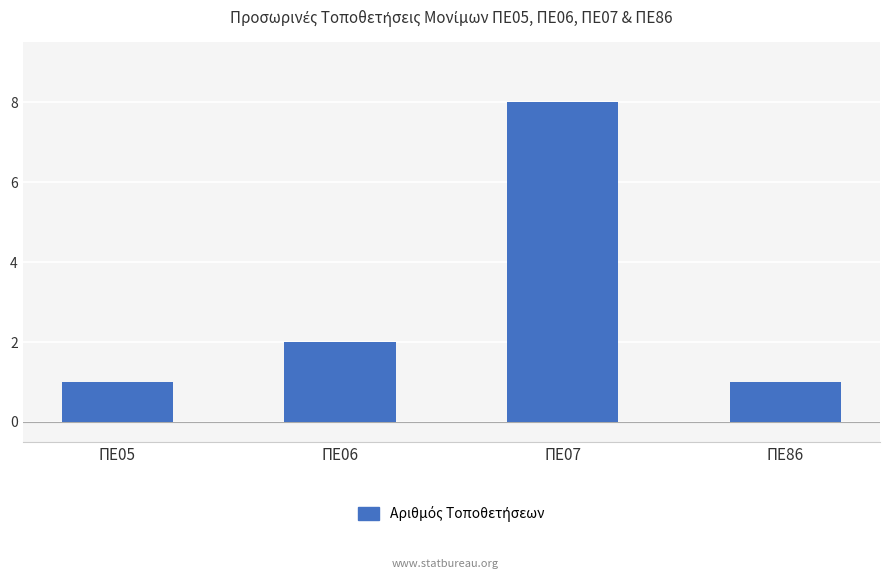

Which category has the highest value across all series?

ΠΕ07